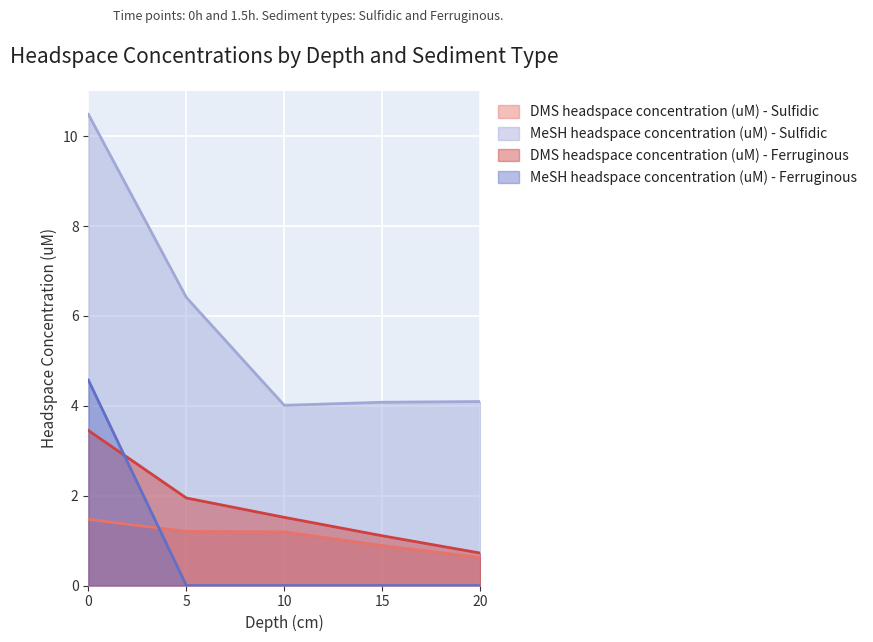

Between 0 and 10, which series saw the biggest shift?

MeSH headspace concentration (uM) - Sulfidic